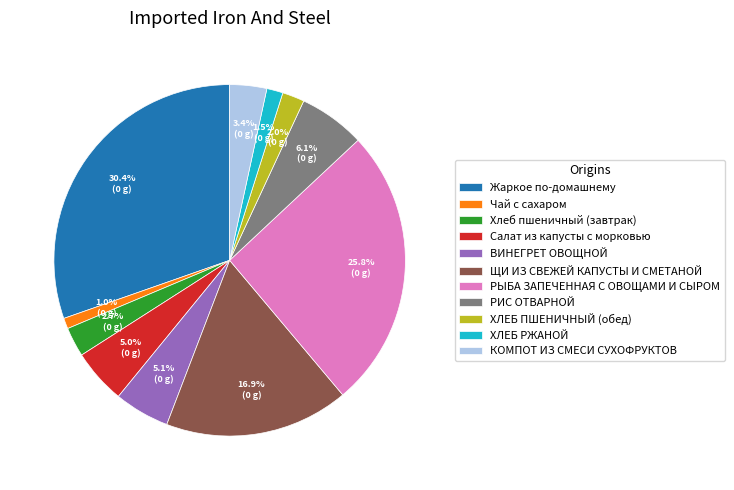

Which has a higher value, Чай с сахаром or РЫБА ЗАПЕЧЕННАЯ С ОВОЩАМИ И СЫРОМ?

РЫБА ЗАПЕЧЕННАЯ С ОВОЩАМИ И СЫРОМ